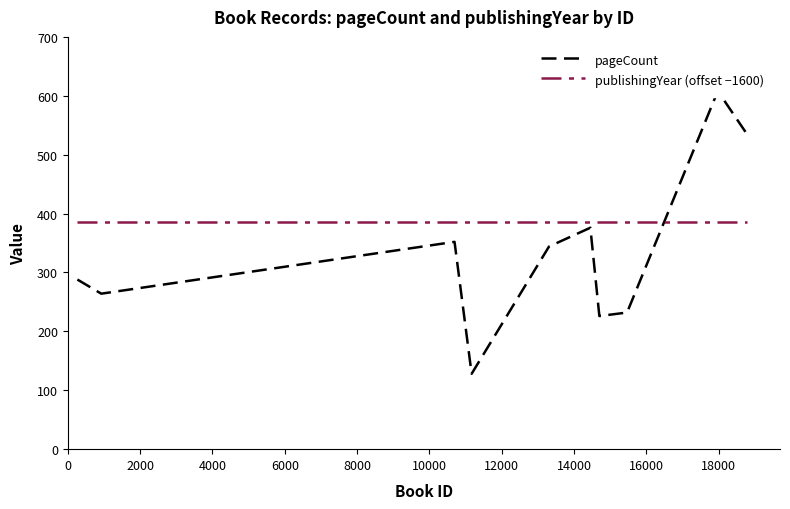

What is the value of the pageCount point at the 10th from the left?

536